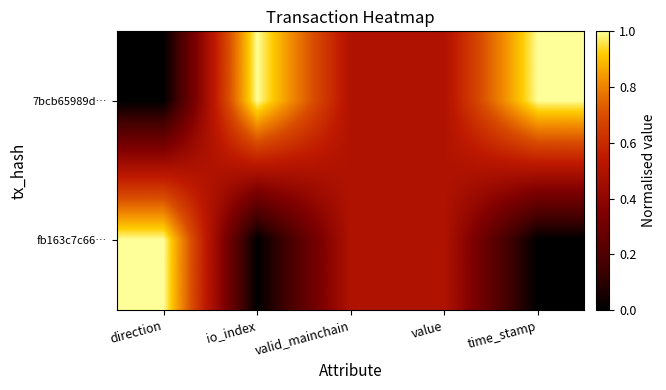

At how many categories does at least one series exceed 0?

5